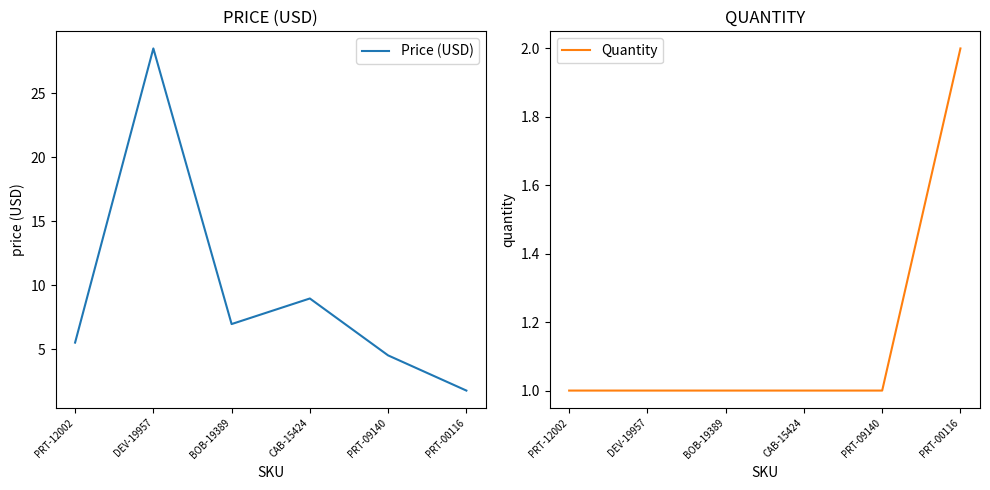

Is the value of Quantity at PRT-09140 greater than the value of Price (USD) at DEV-19957?

No